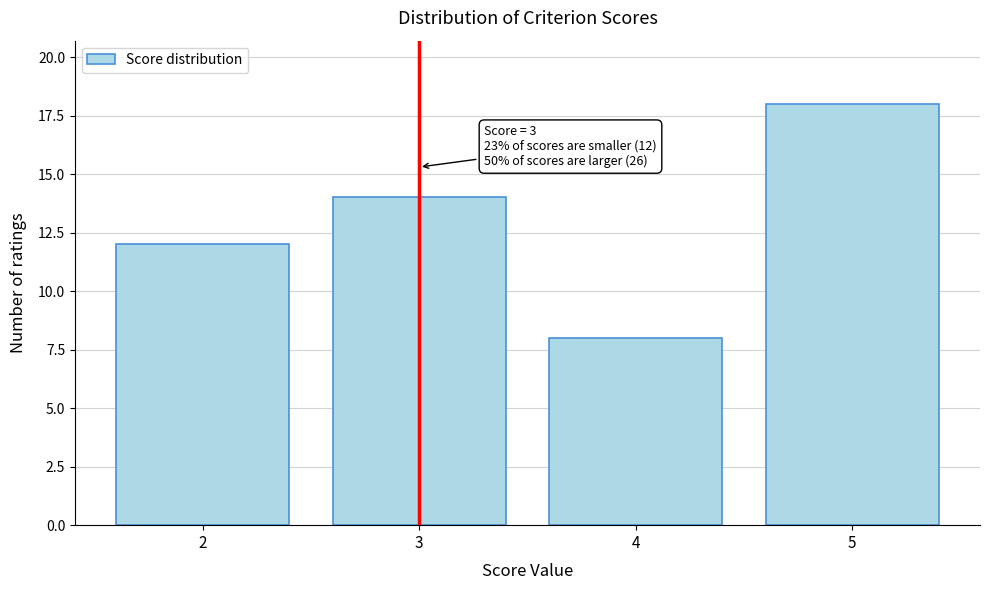

Reading right to left, list all the values displayed in this chart.

18	8	14	12